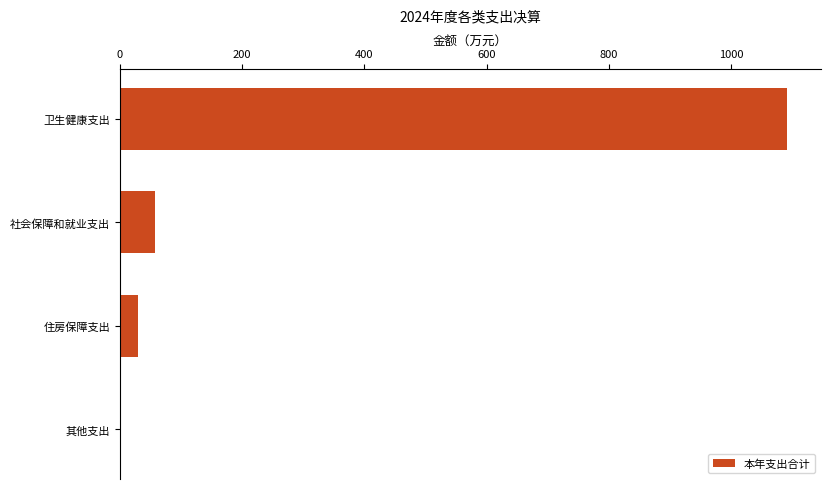

The chart shows a value of 1091.3 at 卫生健康支出. True or false?

True